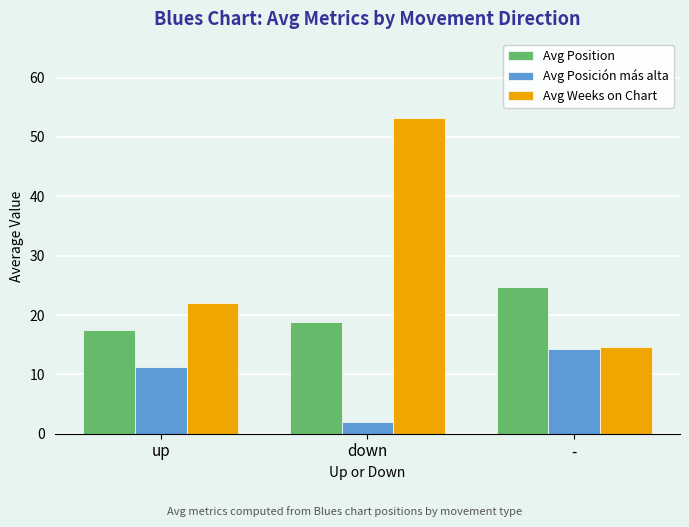

What is the smallest value displayed?

2.0